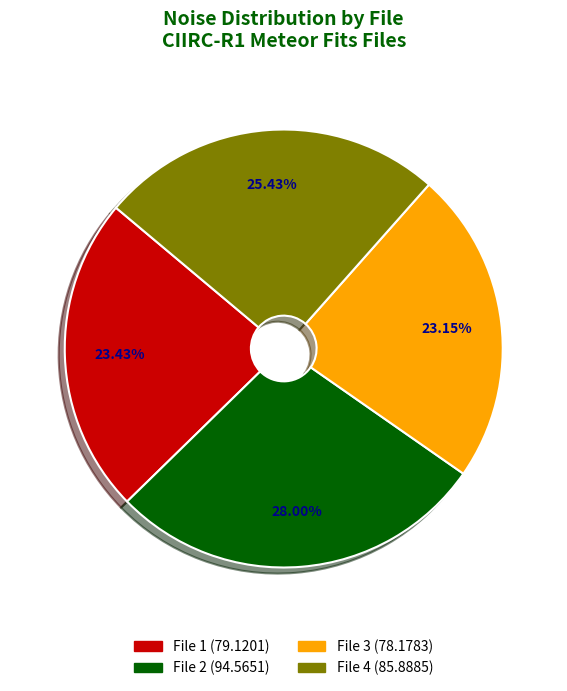

Count the number of slices in the pie.

4